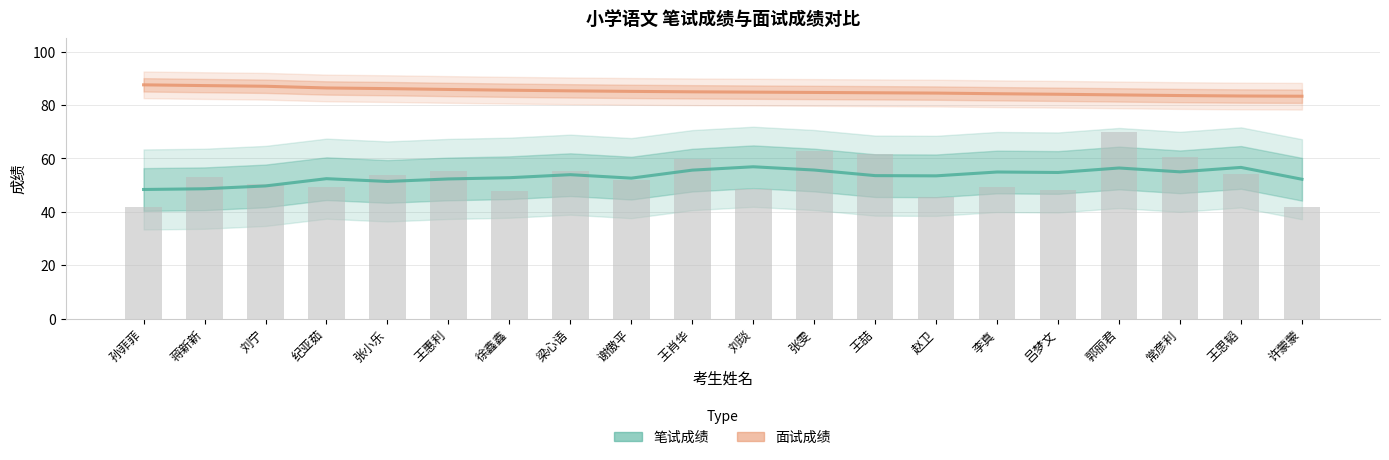

Does the chart contain any negative values?

No